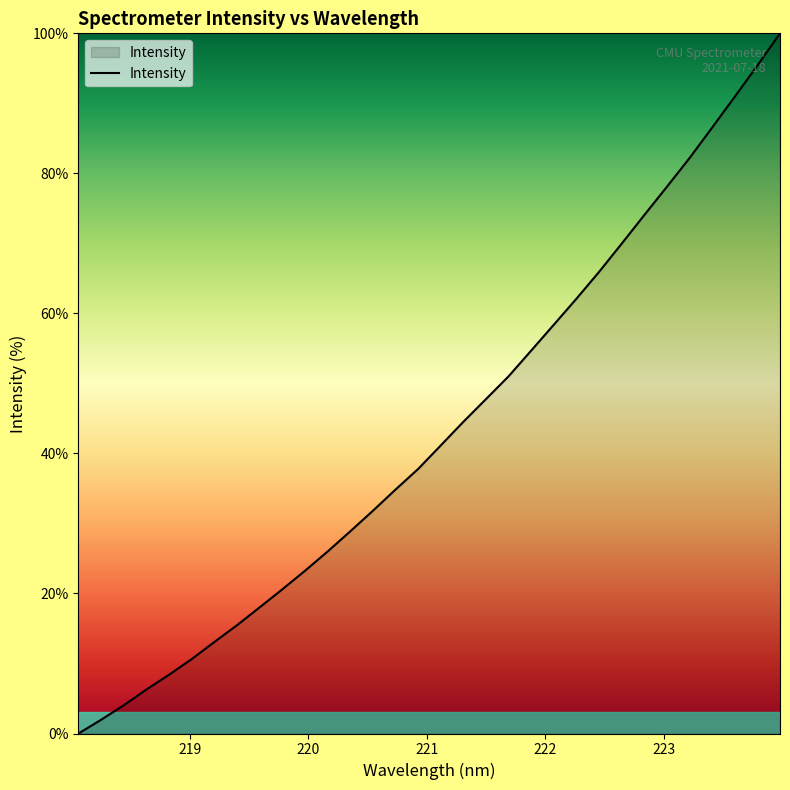

What is the difference between the maximum and minimum values?

100.0